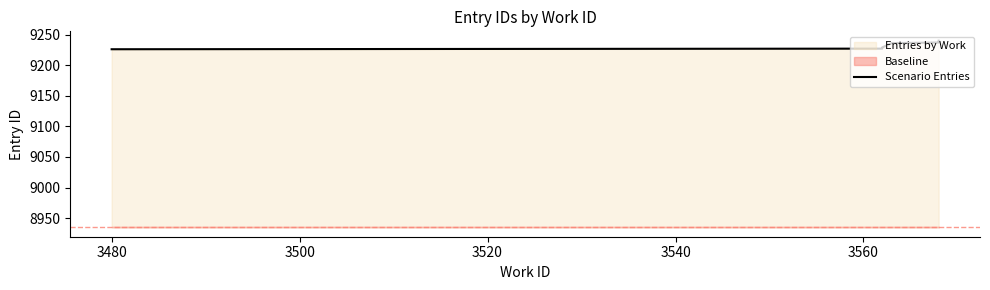

What is the change in value from 3520 to 3560?

+8